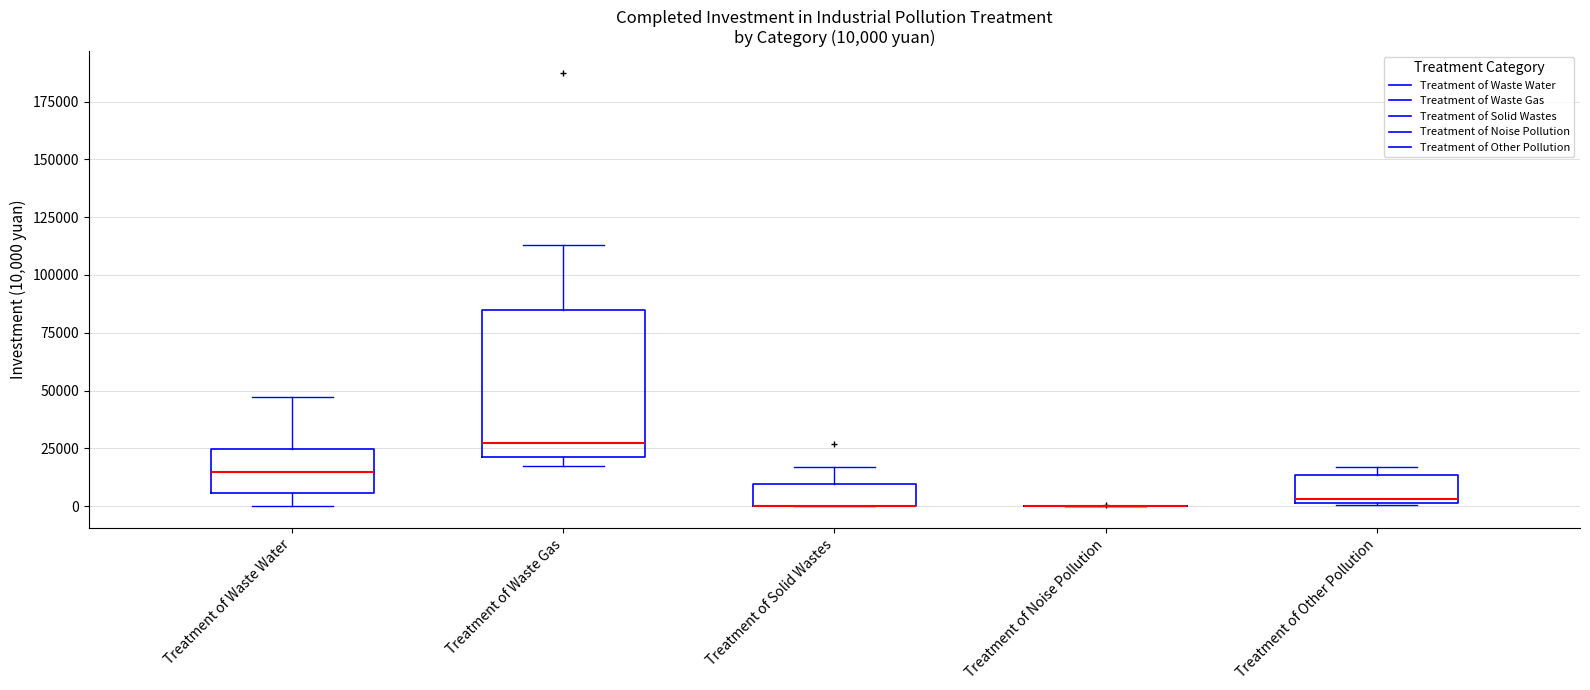

Comparing the boxes themselves (not the whiskers), which one is the tallest?

Treatment of Waste Gas